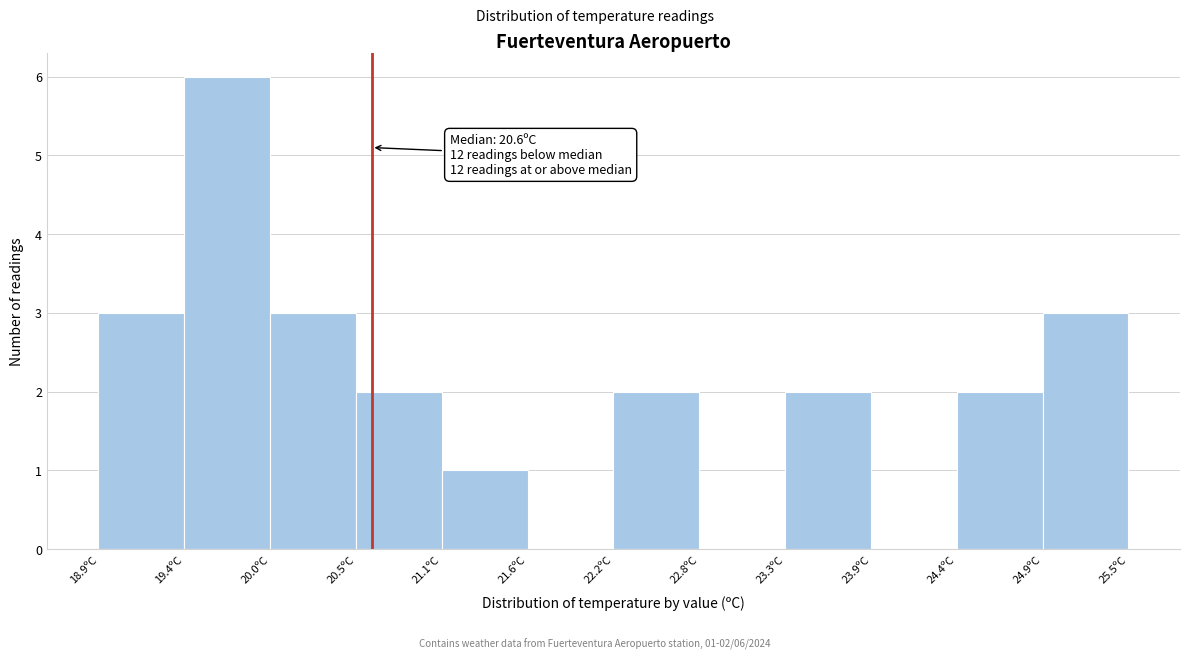

Which range on the x-axis has the tallest bar?

19.45 to 20.00